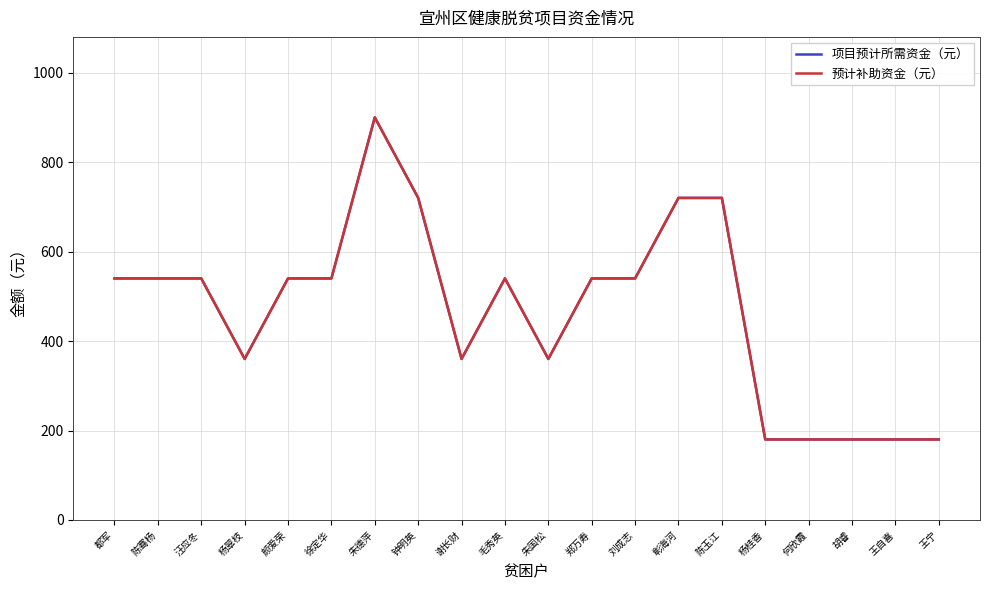

True or false: 预计补助资金（元） and 项目预计所需资金（元） intersect in this chart.

False